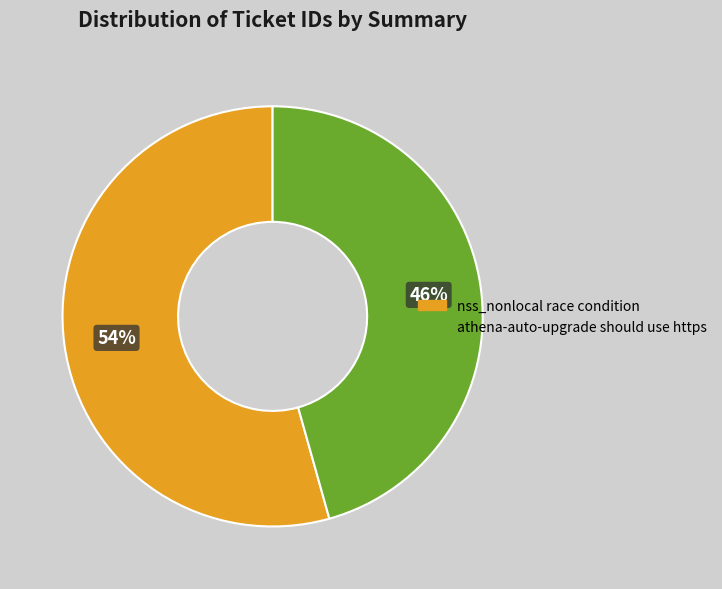

Which has a higher value, athena-auto-upgrade should use https or nss_nonlocal race condition?

nss_nonlocal race condition